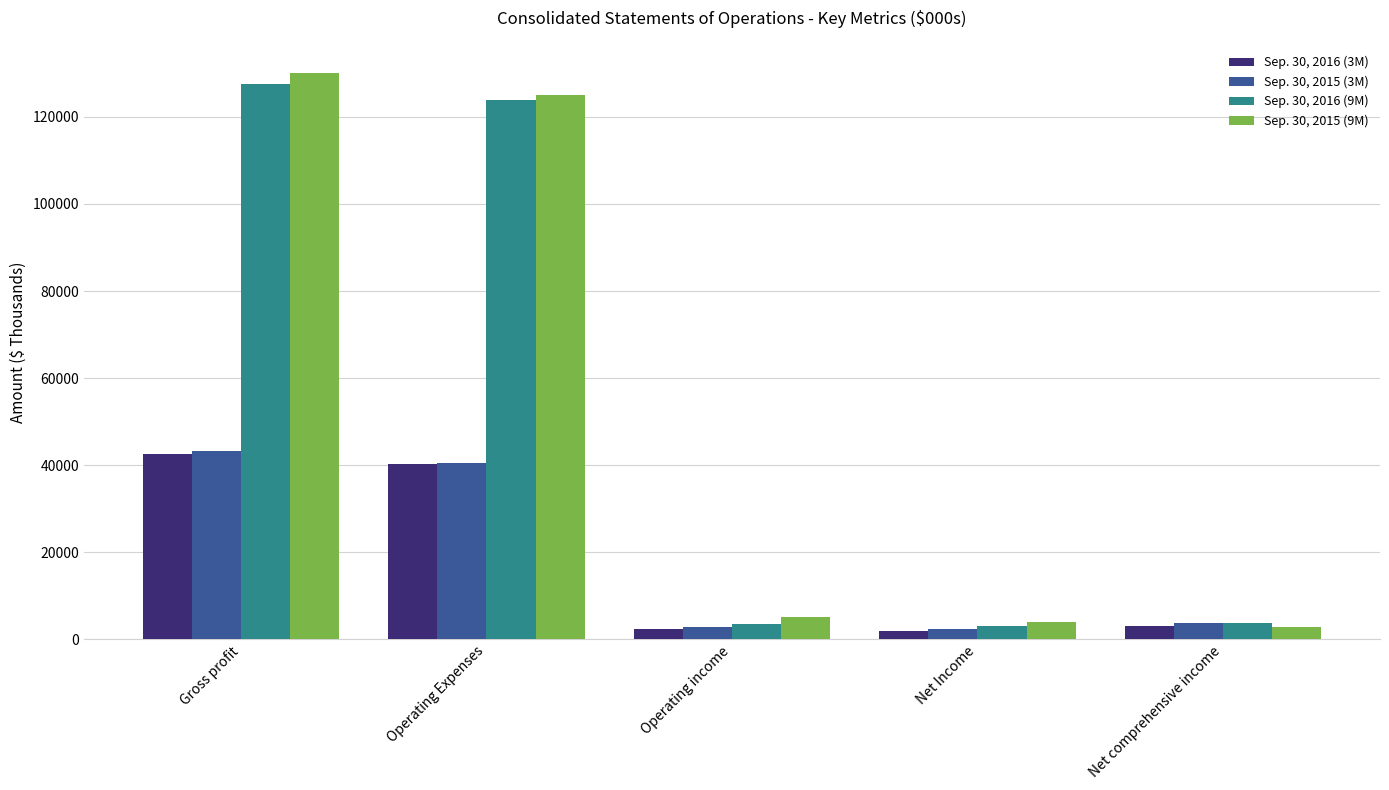

The Sep. 30, 2016 (9M) series shows 3014 at Net Income. True or false?

True